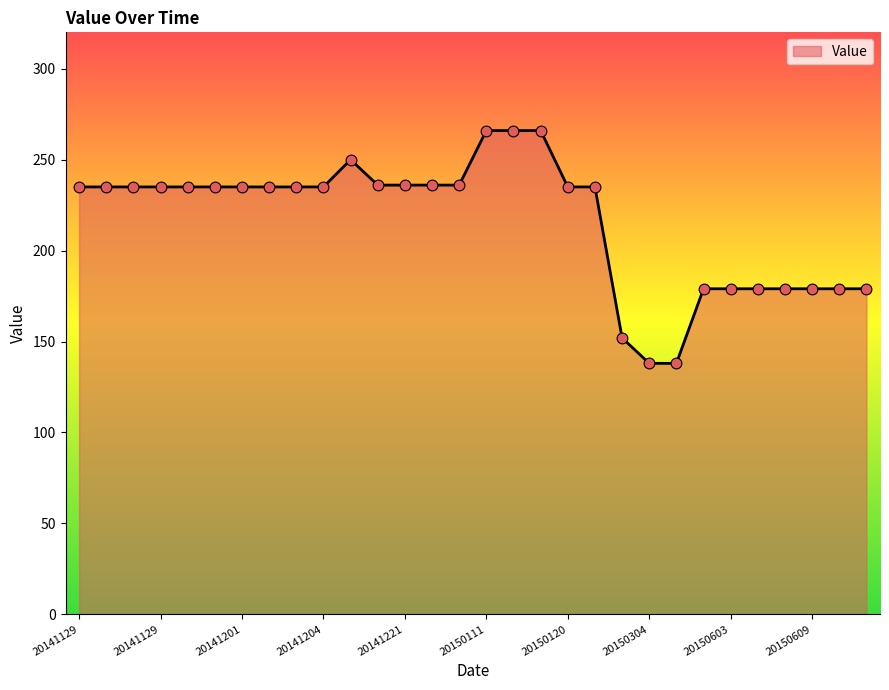

What is the maximum value shown in the chart?

266